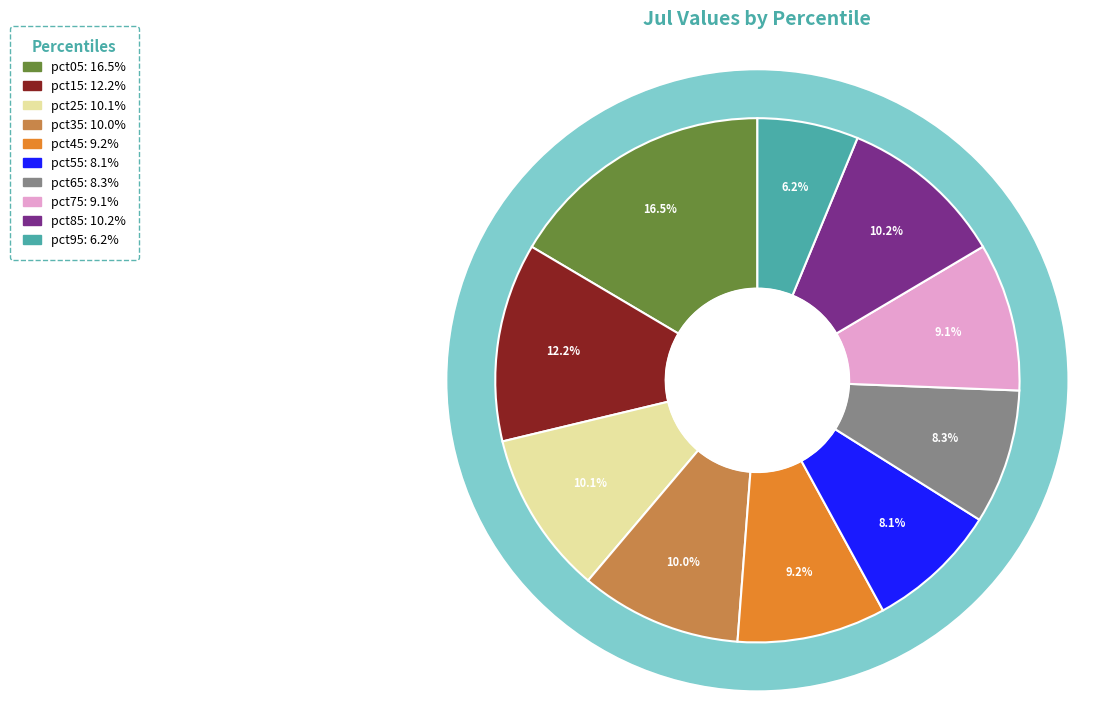

What percentage is NOT represented by pct25?

89.9%